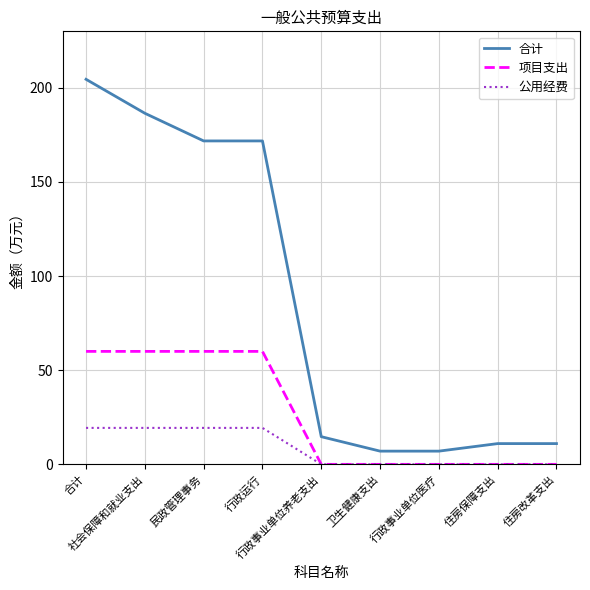

What is the greatest value displayed?

204.5